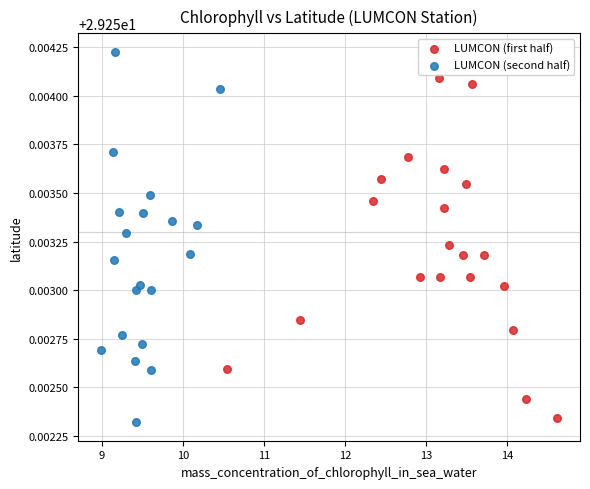

Which series reaches the maximum Y coordinate?

LUMCON (second half)